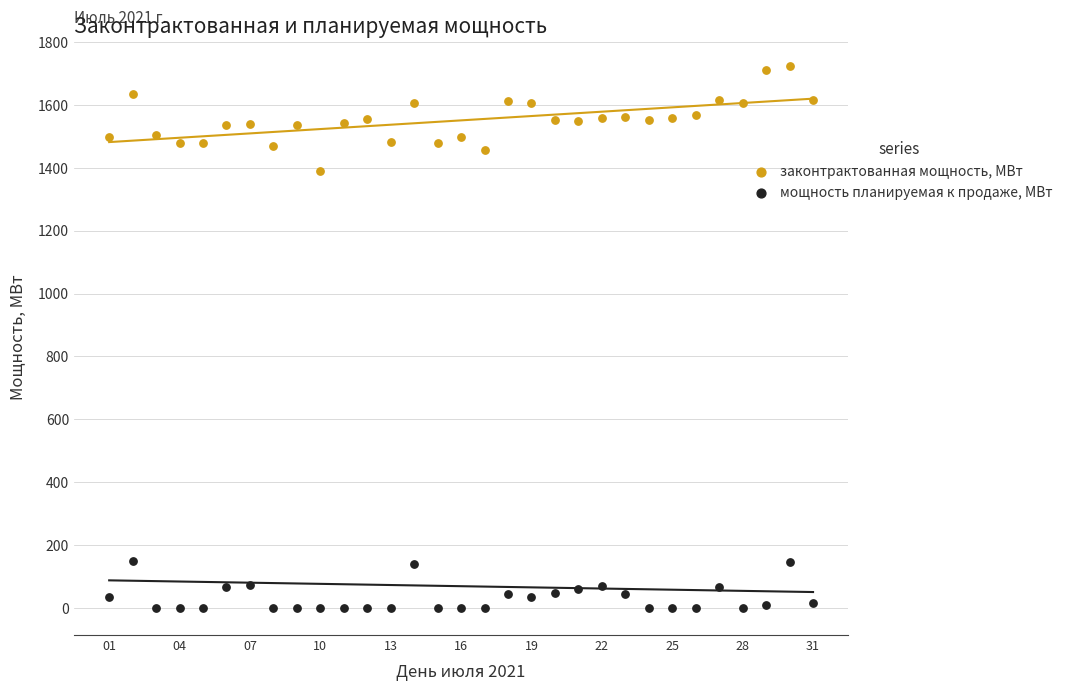

What is the X range (max minus min) for the scatter plot?

30.0